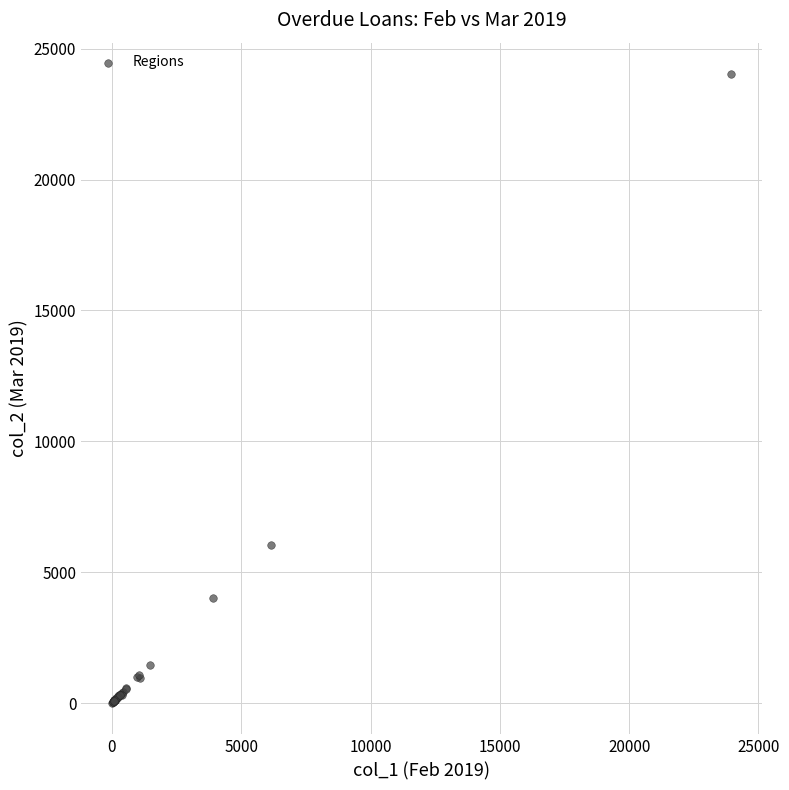

What Y value in the scatter plot is closest to 12017?

6023